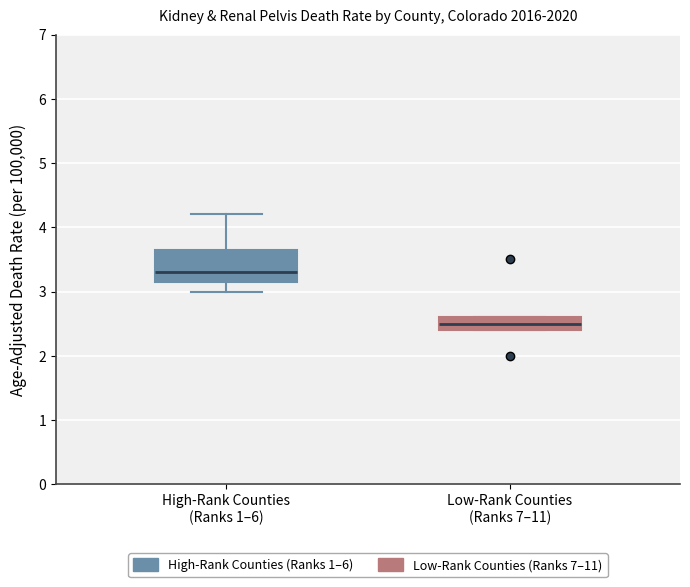

Reading left to right, transcribe this box plot: for each box, give where its median line is, the range the box spans, and where its two whiskers end, as read against the y-axis. The values are not printed on the chart, so give them approximately, as read against the axis.

High-Rank Counties (Ranks 1–6): median 3.3, box 3.2 to 3.7, whiskers 3.0 to 4.2
Low-Rank Counties (Ranks 7–11): median 2.5, box 2.4 to 2.6, whiskers 2.4 to 2.6